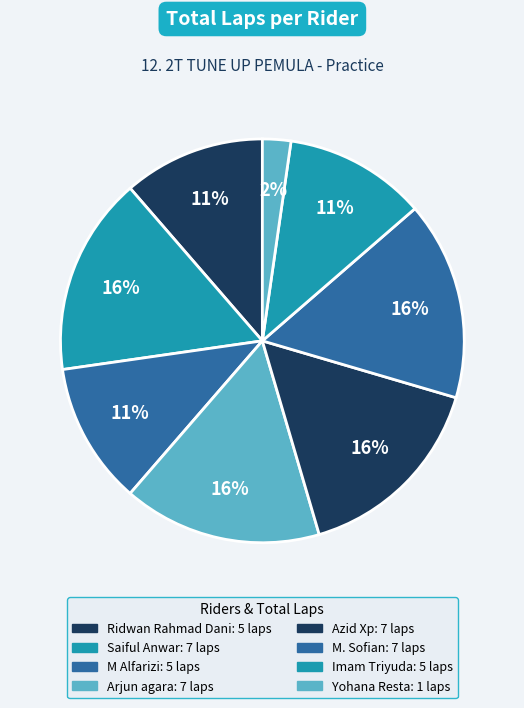

How many slices are in this pie chart?

8